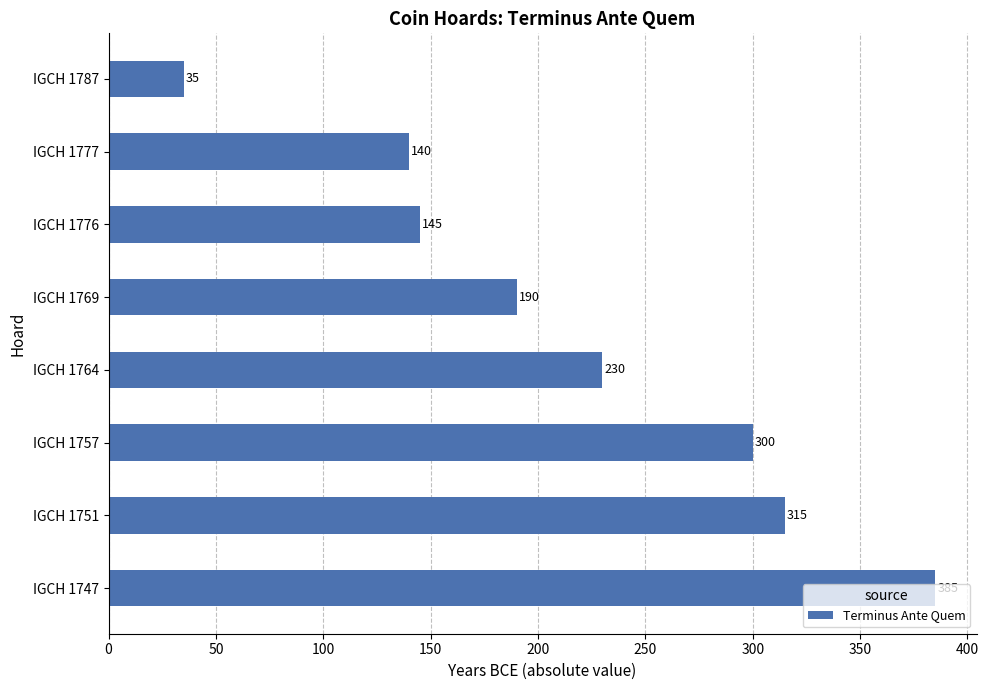

How many bars are there in total?

8